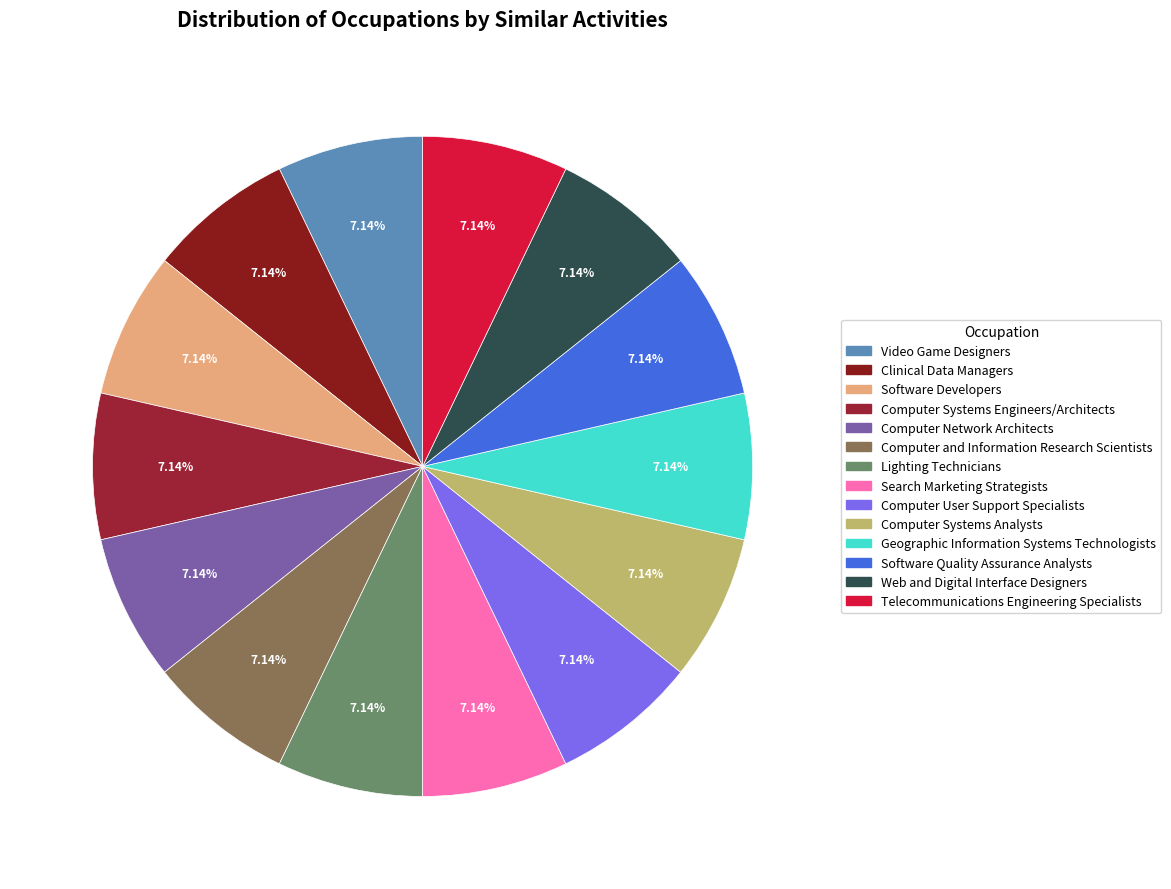

To the nearest percent, what is the average slice percentage?

7%